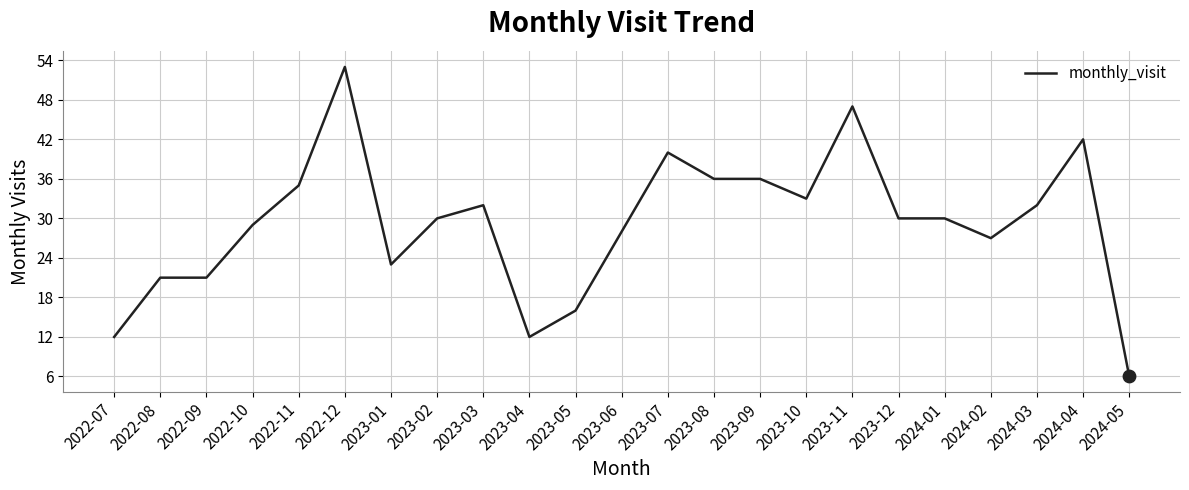

What is the change in value from 2022-07 to 2023-01?

+11